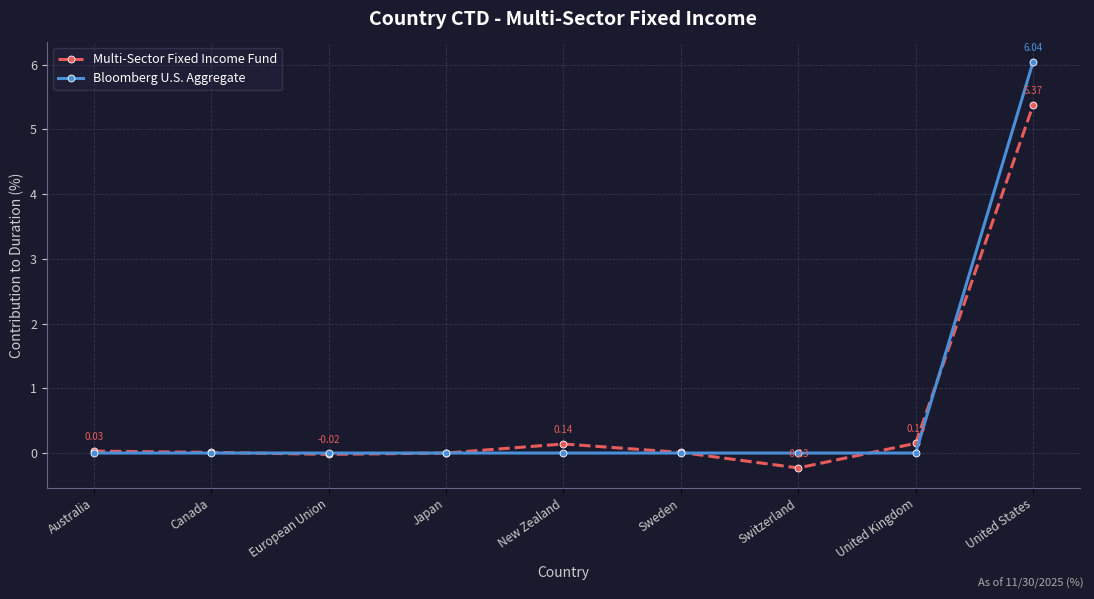

At which category does the chart reach its peak across all series?

United States